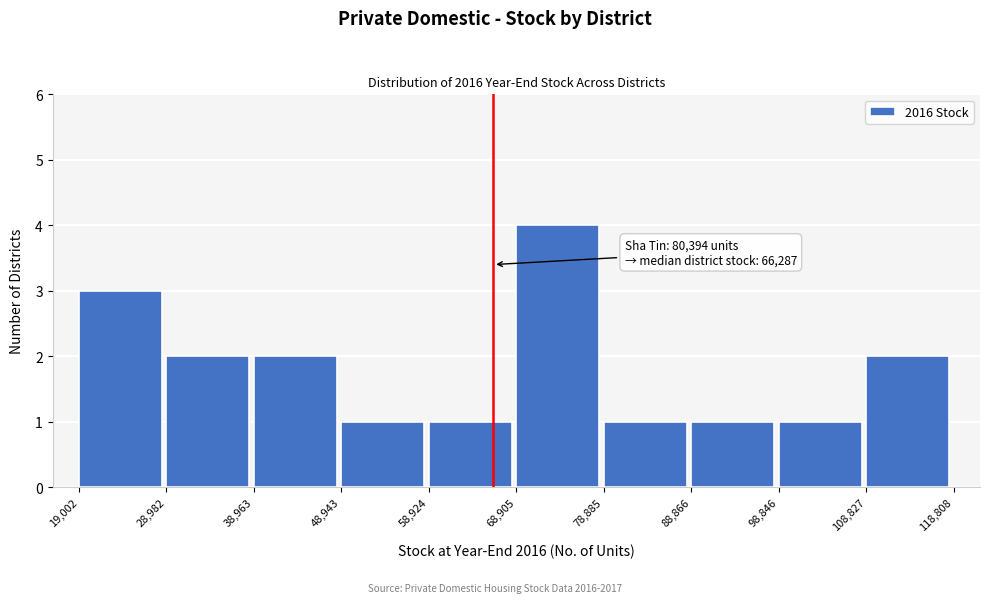

Which range on the x-axis has the tallest bar?

68,905 to 78,885